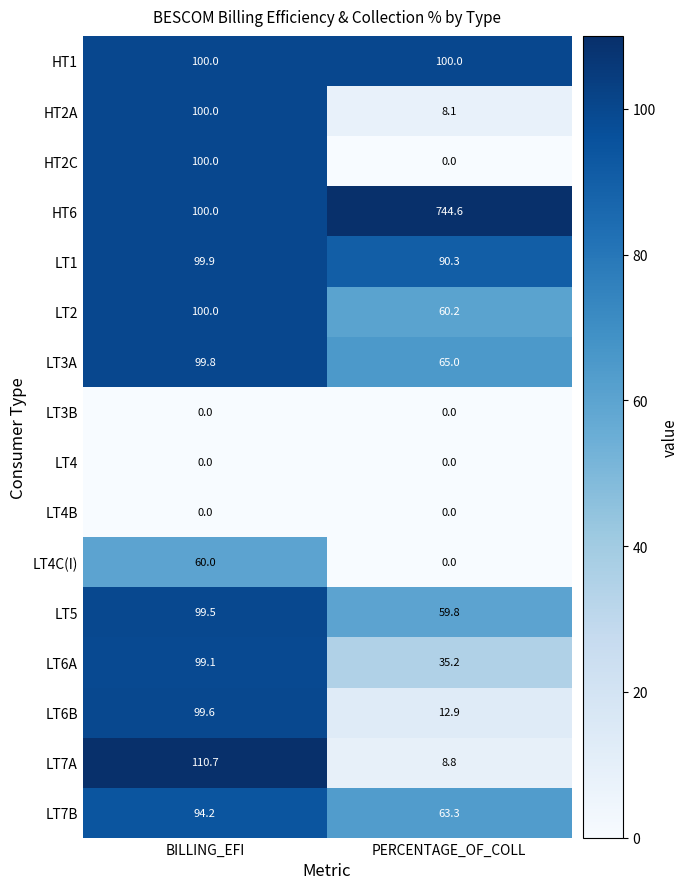

Rank the categories by LT6B value from lowest to highest.

PERCENTAGE_OF_COLL, BILLING_EFI